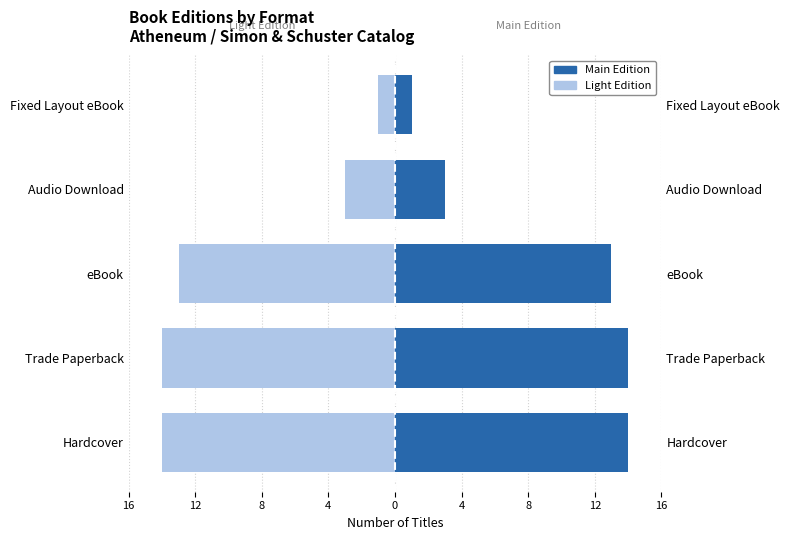

The value of Hardcover (right) at eBook is 22. True or false?

False